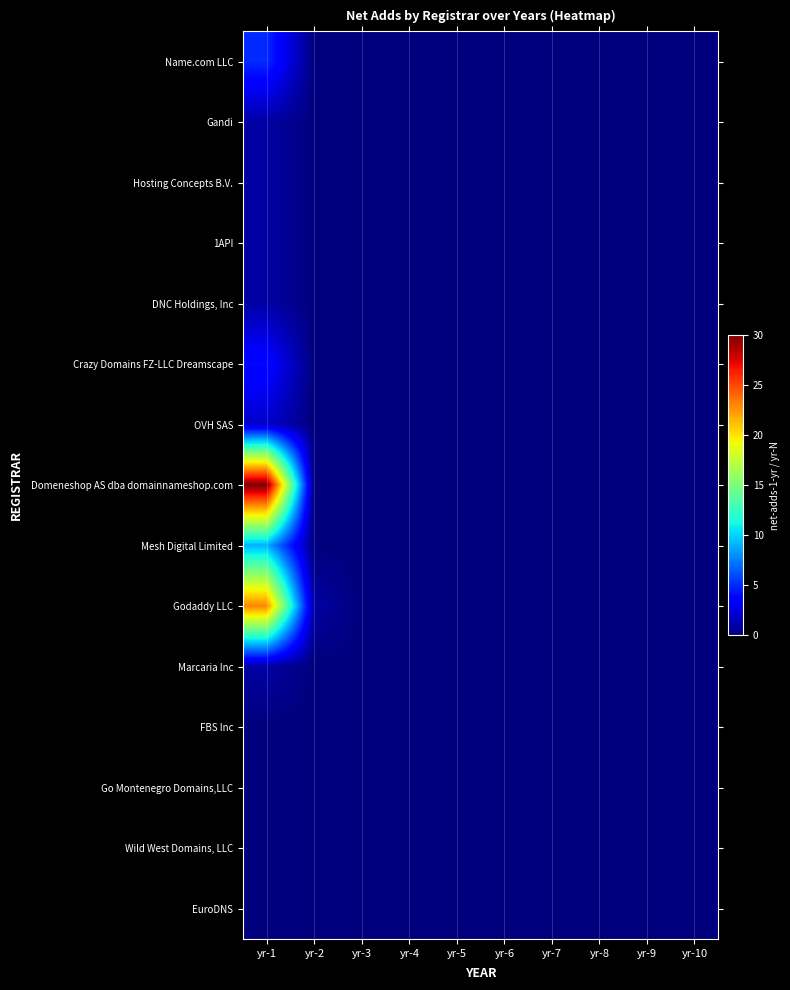

What is the maximum value shown in the chart?

30